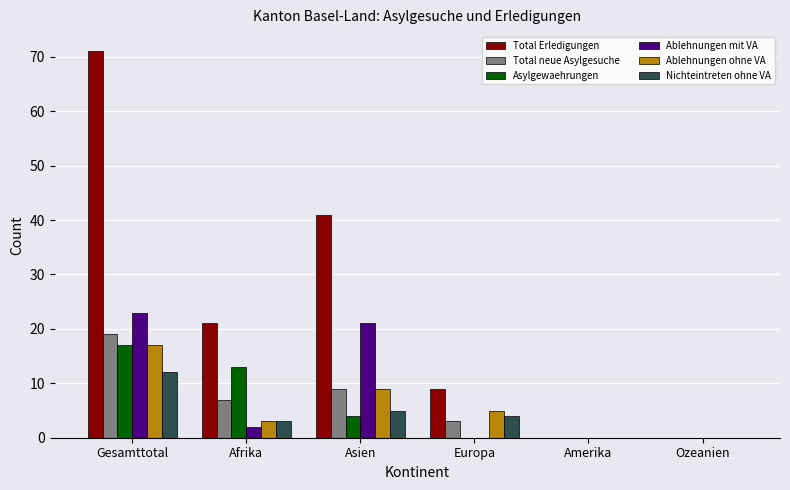

What is the sum of the Asylgewaehrungen values at Ozeanien and Gesamttotal?

17